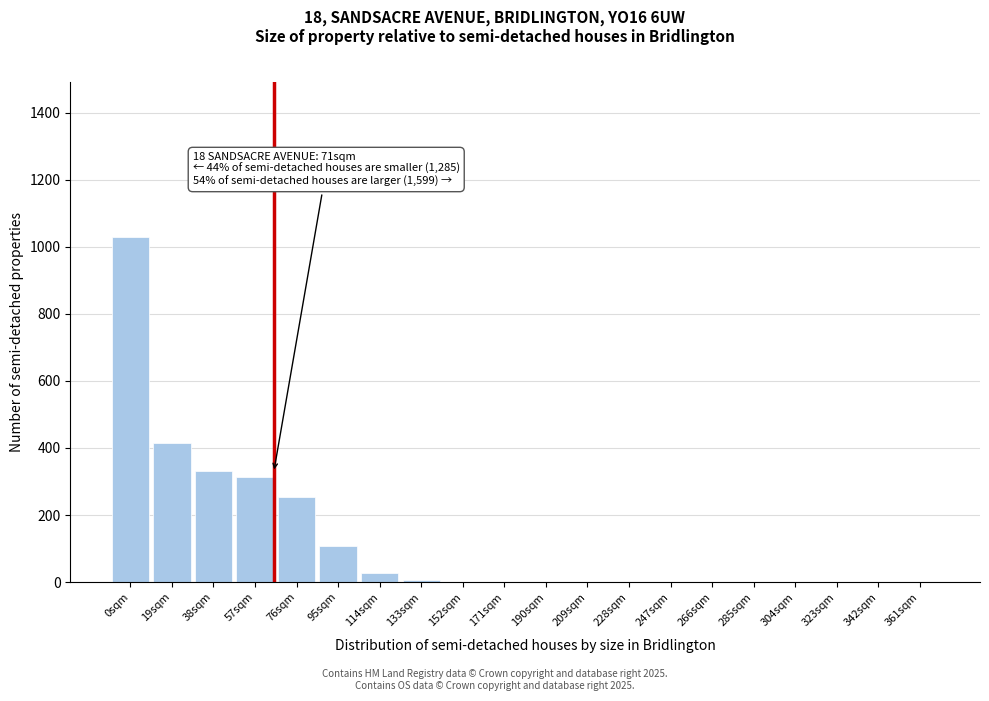

Reading left to right, transcribe all the data shown in this chart.

0sqm=1030	19sqm=415	38sqm=332	57sqm=312	76sqm=254	95sqm=108	114sqm=28	133sqm=6	152sqm=0	171sqm=0	190sqm=0	209sqm=0	228sqm=0	247sqm=0	266sqm=0	285sqm=0	304sqm=0	323sqm=0	342sqm=0	361sqm=0